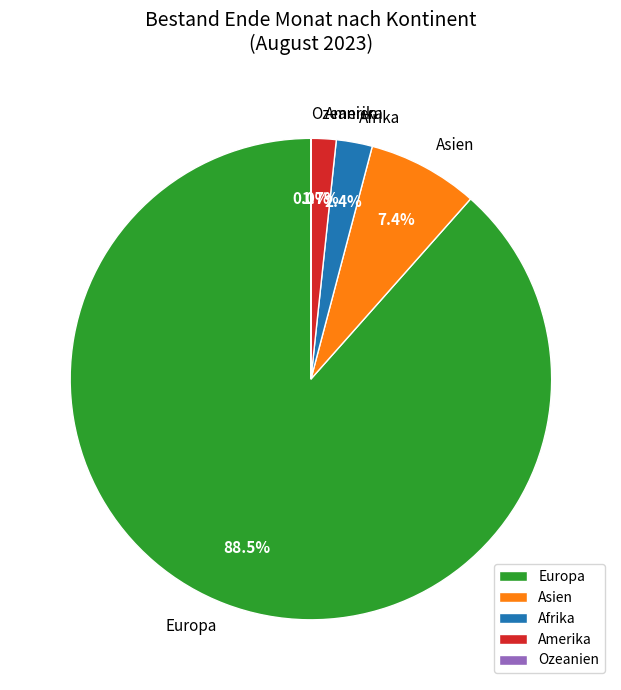

Is it true that Amerika is 11% of the pie?

False